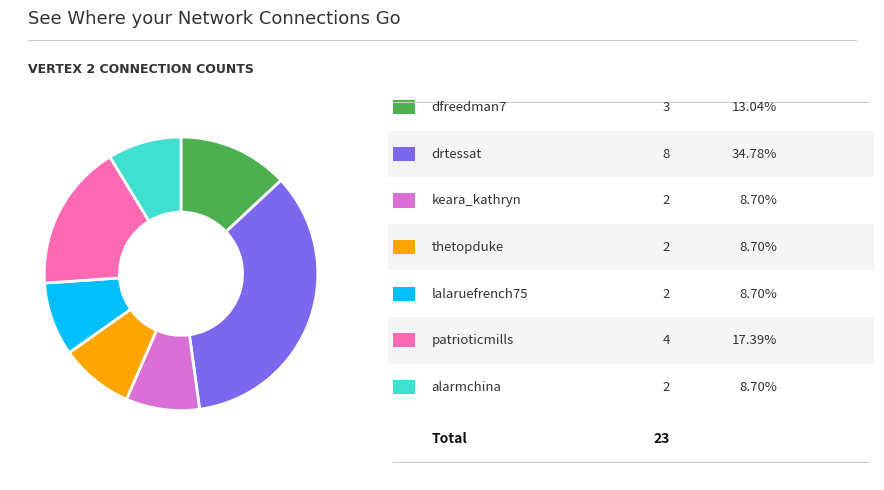

Does any single category account for the majority?

No